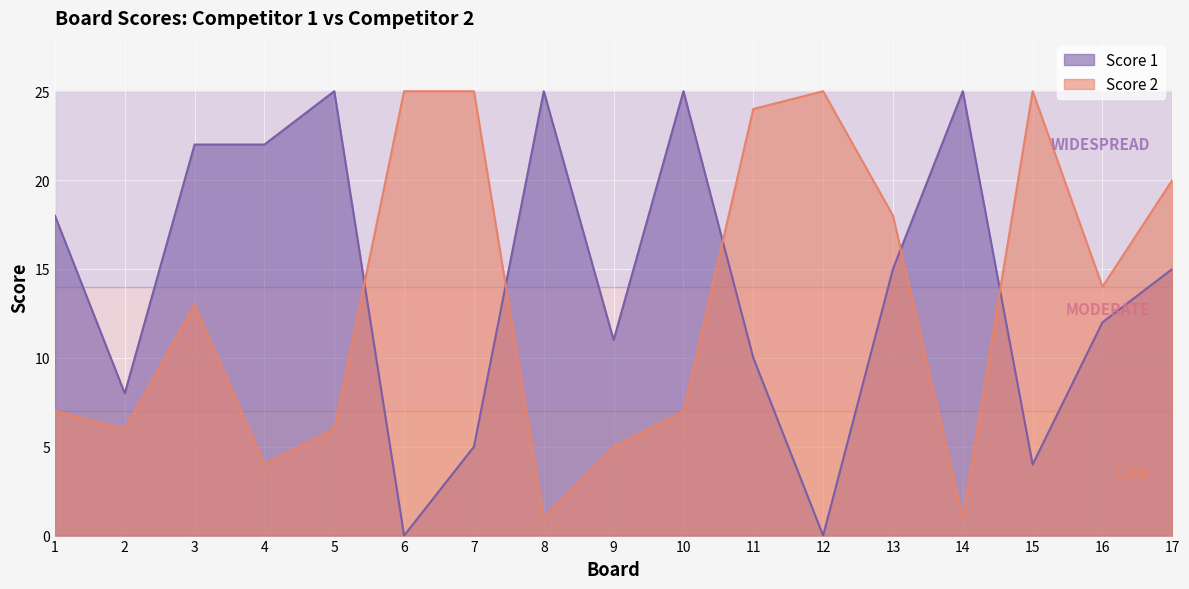

Which series has the largest total across all categories?

Score 1